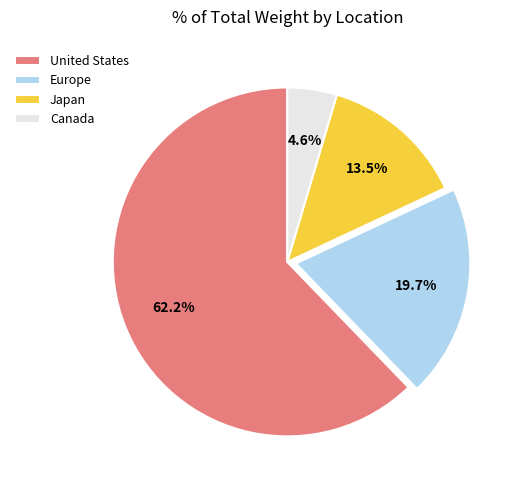

Is the sum of Japan and United States greater than half?

Yes